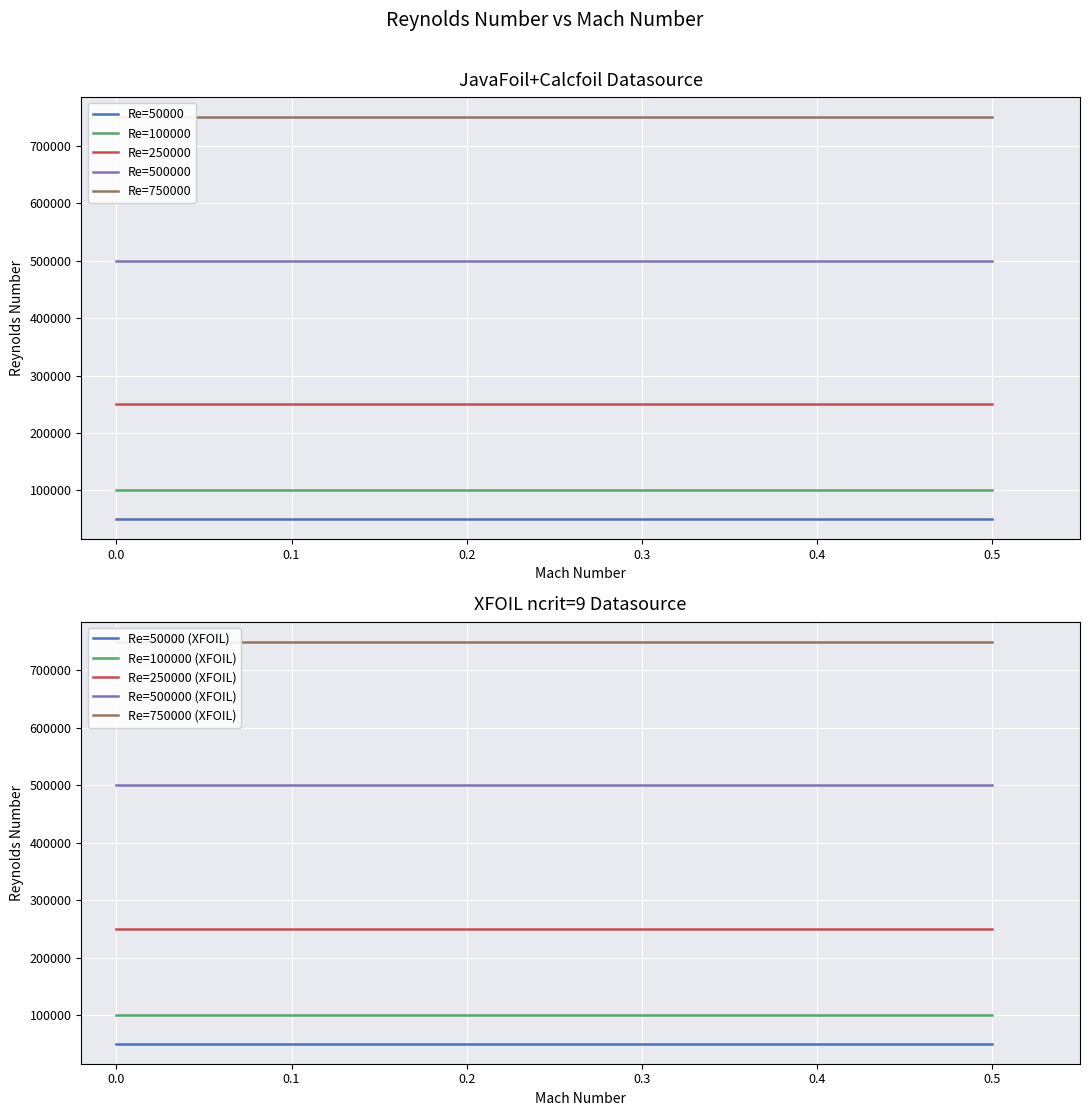

Reading left to right, transcribe all the data shown in this chart.

Re=50000: 0=50000	1=50000	2=50000	3=50000	4=50000	5=50000	6=50000	7=50000
Re=100000: 0=100000	1=100000	2=100000	3=100000	4=100000	5=100000	6=100000	7=100000
Re=250000: 0=250000	1=250000	2=250000	3=250000	4=250000	5=250000	6=250000	7=250000
Re=500000: 0=500000	1=500000	2=500000	3=500000	4=500000	5=500000	6=500000	7=500000
Re=750000: 0=750000	1=750000	2=750000	3=750000	4=750000	5=750000	6=750000	7=750000